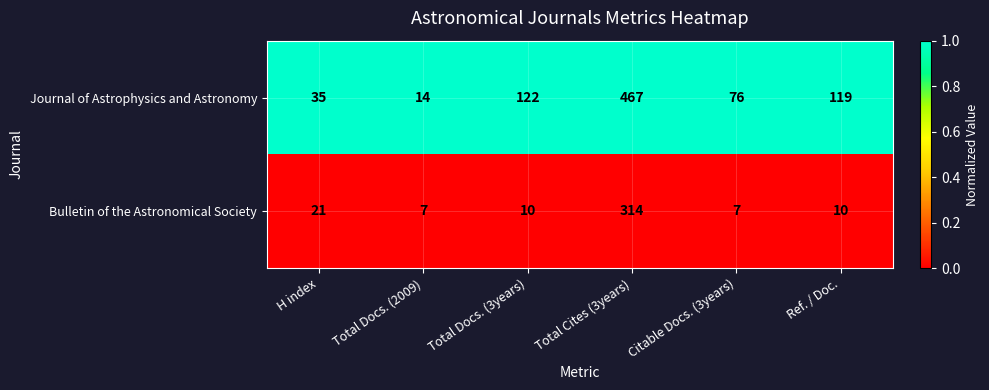

Reading left to right, extract all data points from this chart.

Journal of Astrophysics and Astronomy: H index=35	Total Docs. (2009)=14	Total Docs. (3years)=122	Total Cites (3years)=467	Citable Docs. (3years)=76	Ref. / Doc.=119
Bulletin of the Astronomical Society: H index=21	Total Docs. (2009)=7	Total Docs. (3years)=10	Total Cites (3years)=314	Citable Docs. (3years)=7	Ref. / Doc.=10